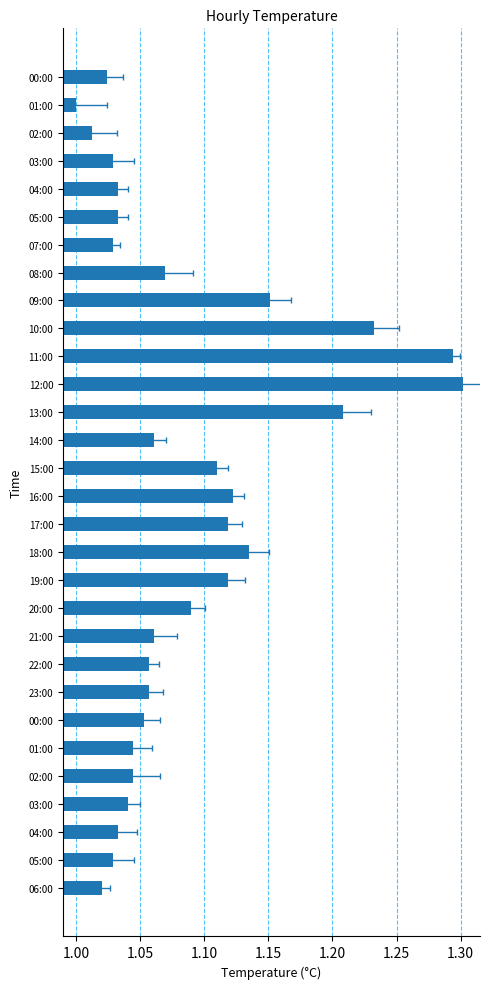

What is the difference between the maximum and minimum values?

0.3